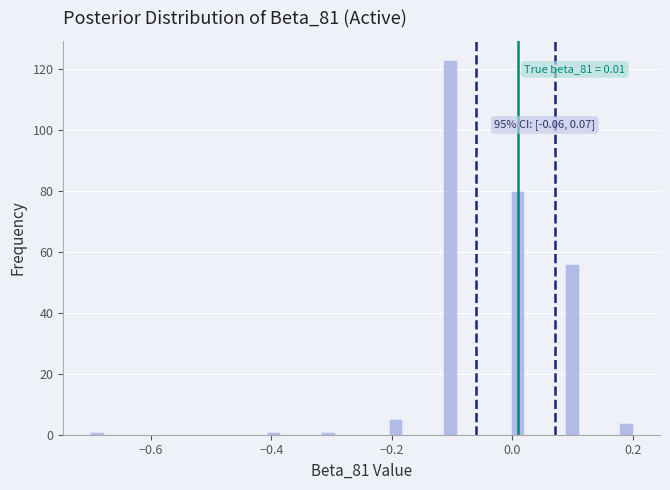

Read against the x-axis, roughly where is the centre of the tallest bar?

-0.10